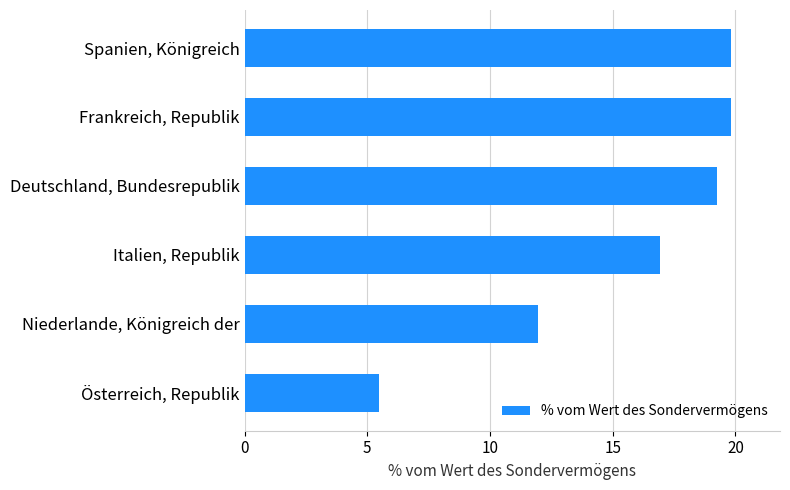

Is it true that the value at Deutschland, Bundesrepublik is 19.3?

True